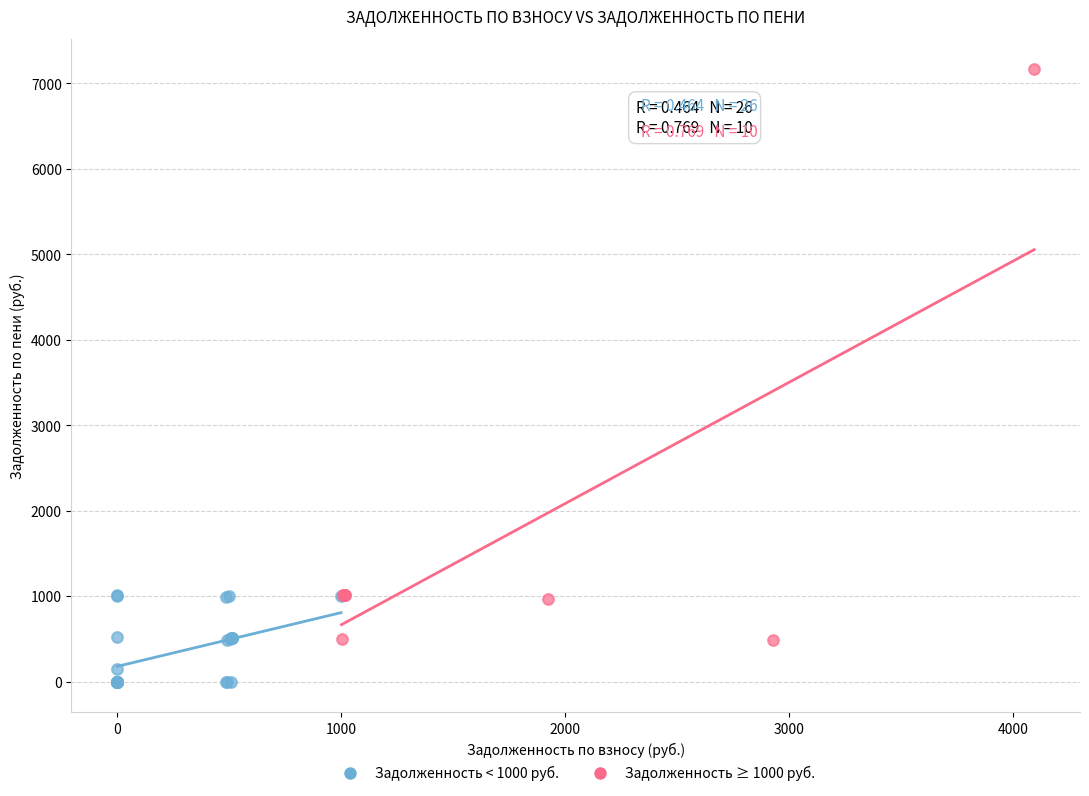

Which series has the largest Y range (max minus min)?

Задолженность ≥ 1000 руб.